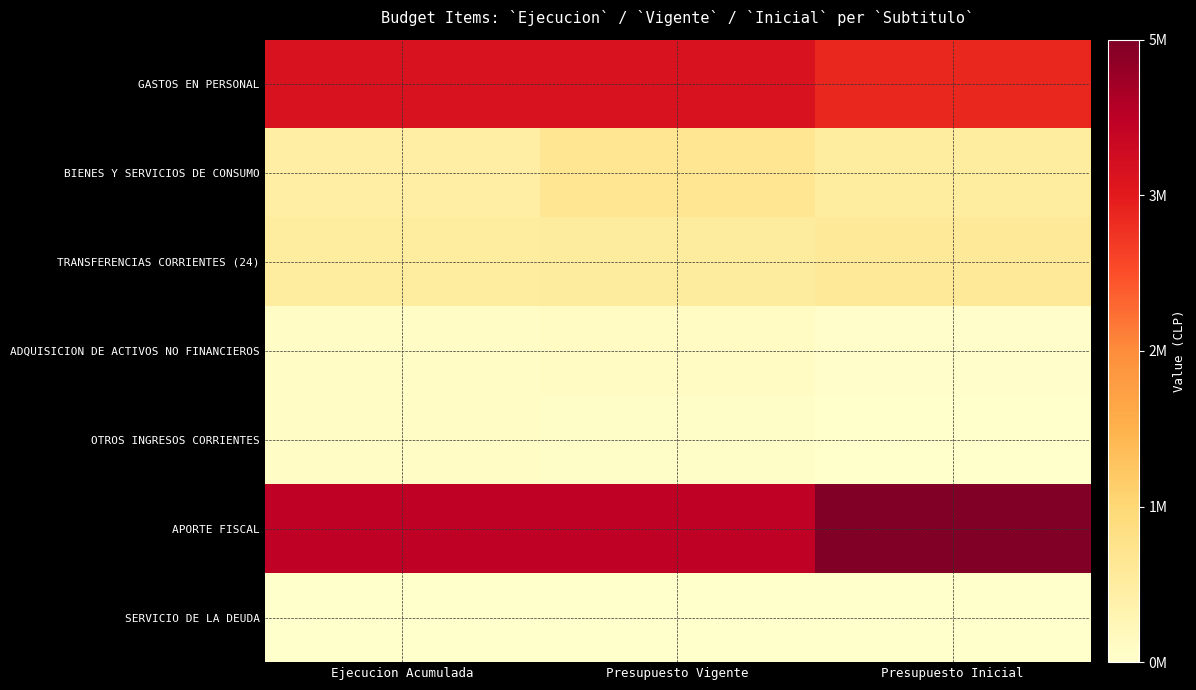

Which series has the largest range (max minus min)?

APORTE FISCAL